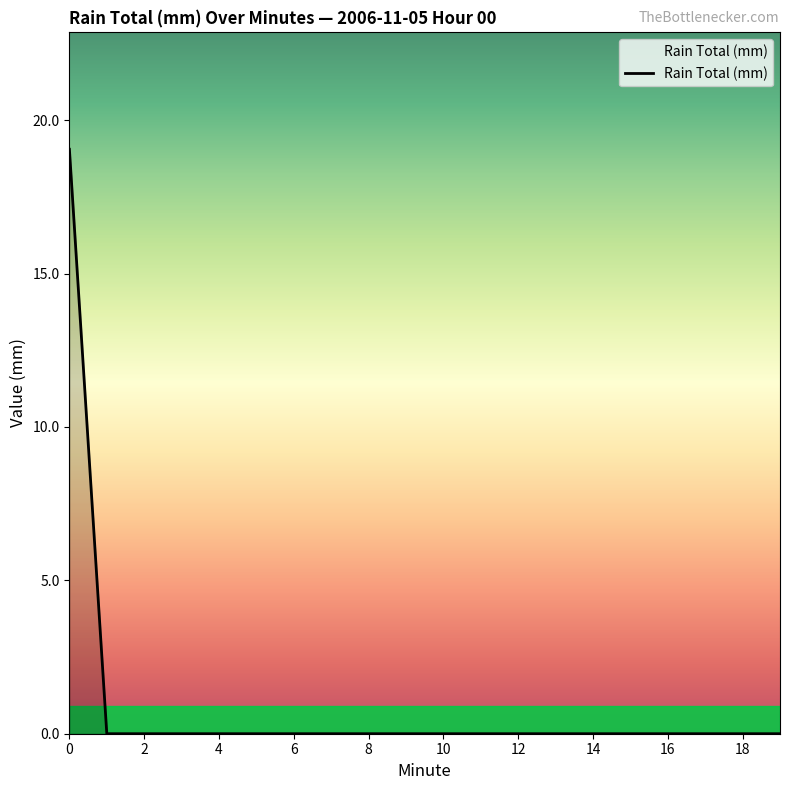

What is the greatest value displayed?

19.1